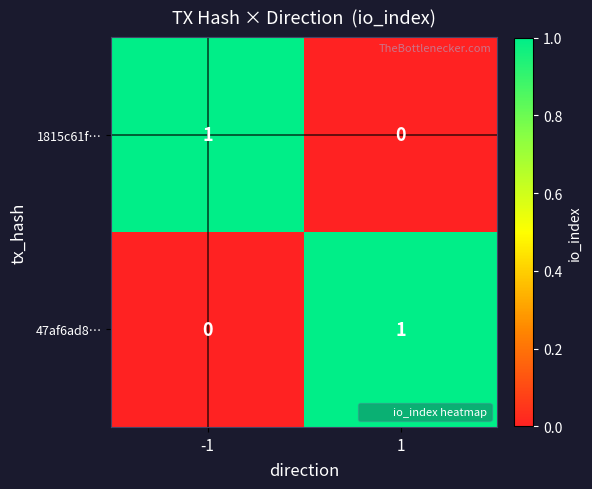

Reading left to right, list all the values displayed in this chart.

1815c61f…: 1	0
47af6ad8…: 0	1